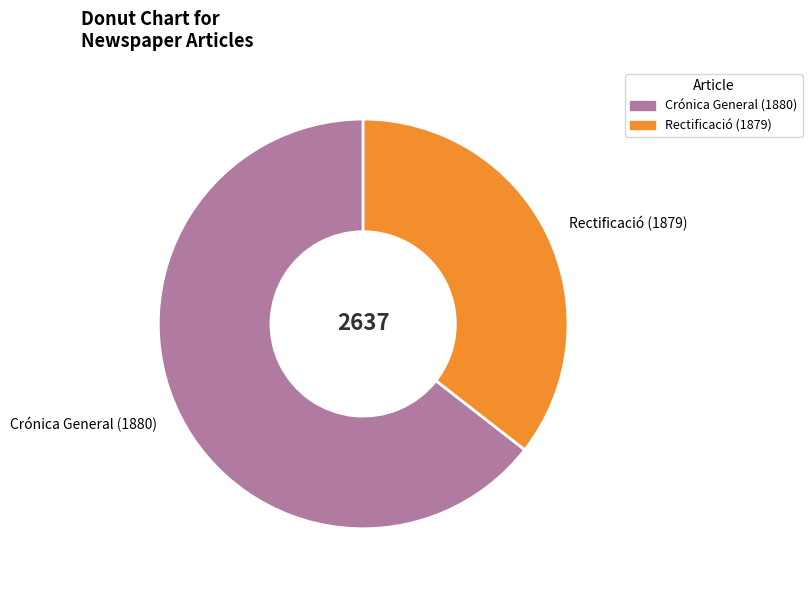

Approximately how many times larger is the value at Crónica General (1880) compared to Rectificació (1879)?

1.8